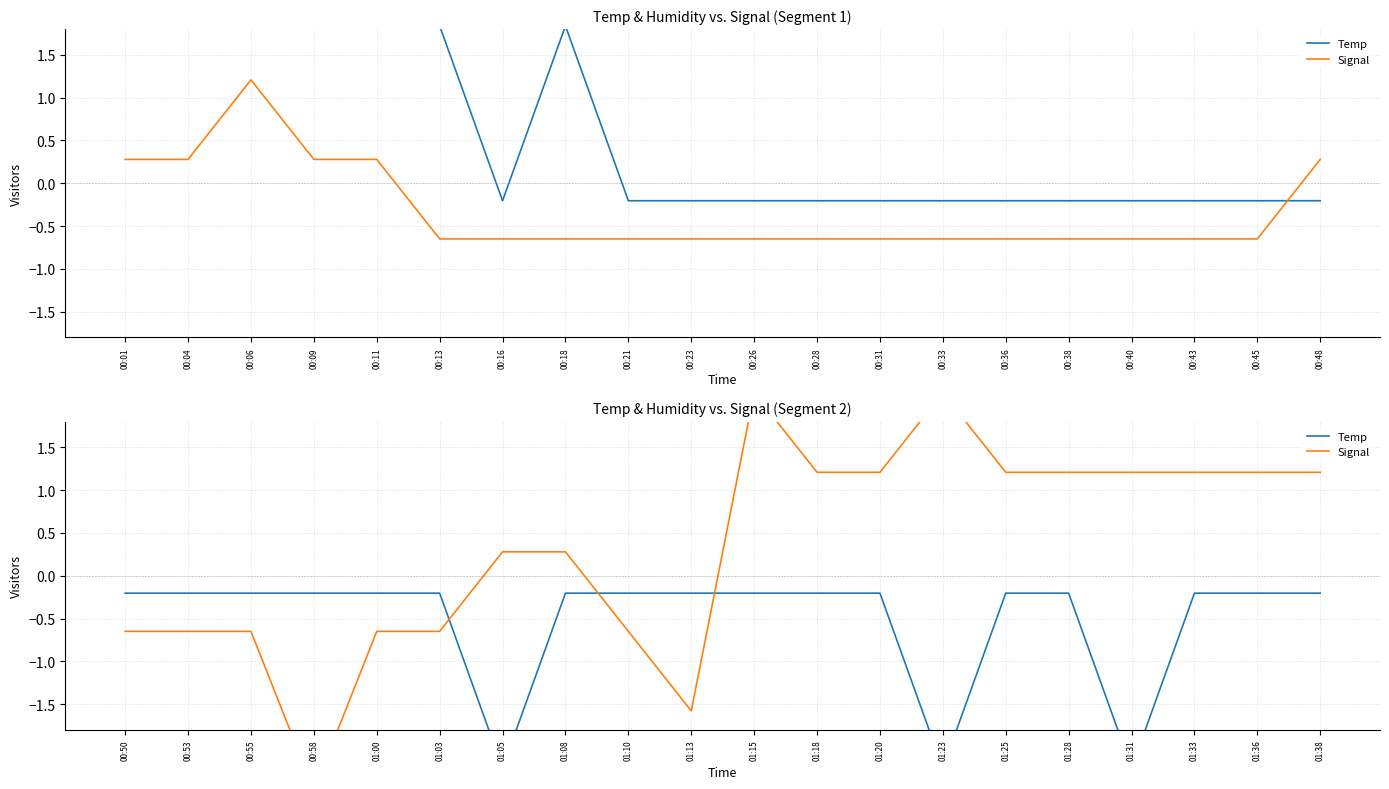

Which series has the largest total across all categories?

Signal